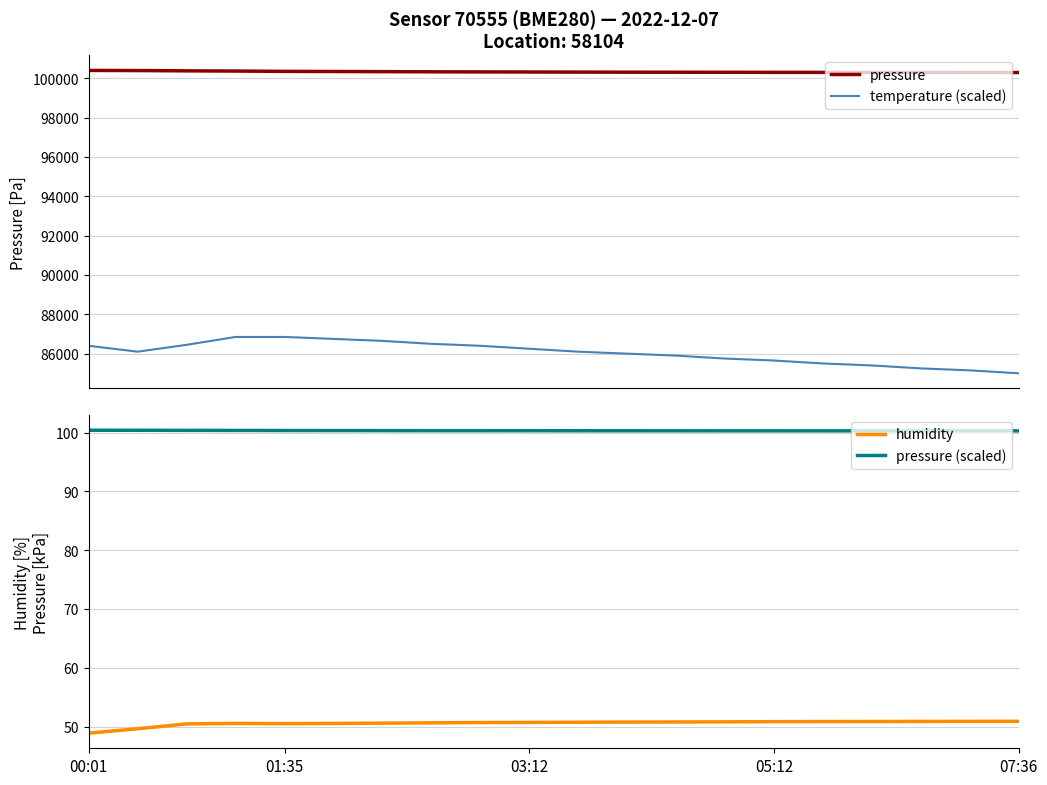

What are all the series names shown in the legend?

pressure, temperature (scaled), humidity, pressure (scaled)